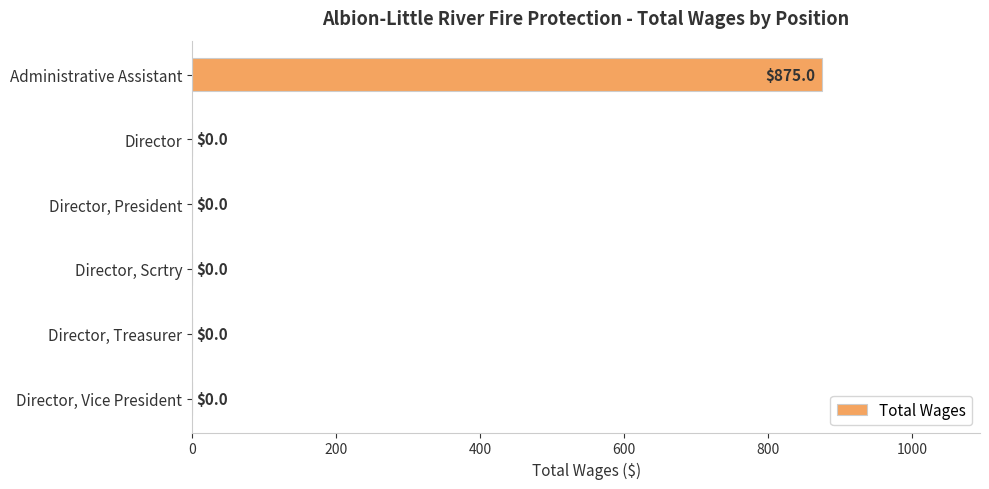

The value at Director is 0. True or false?

True